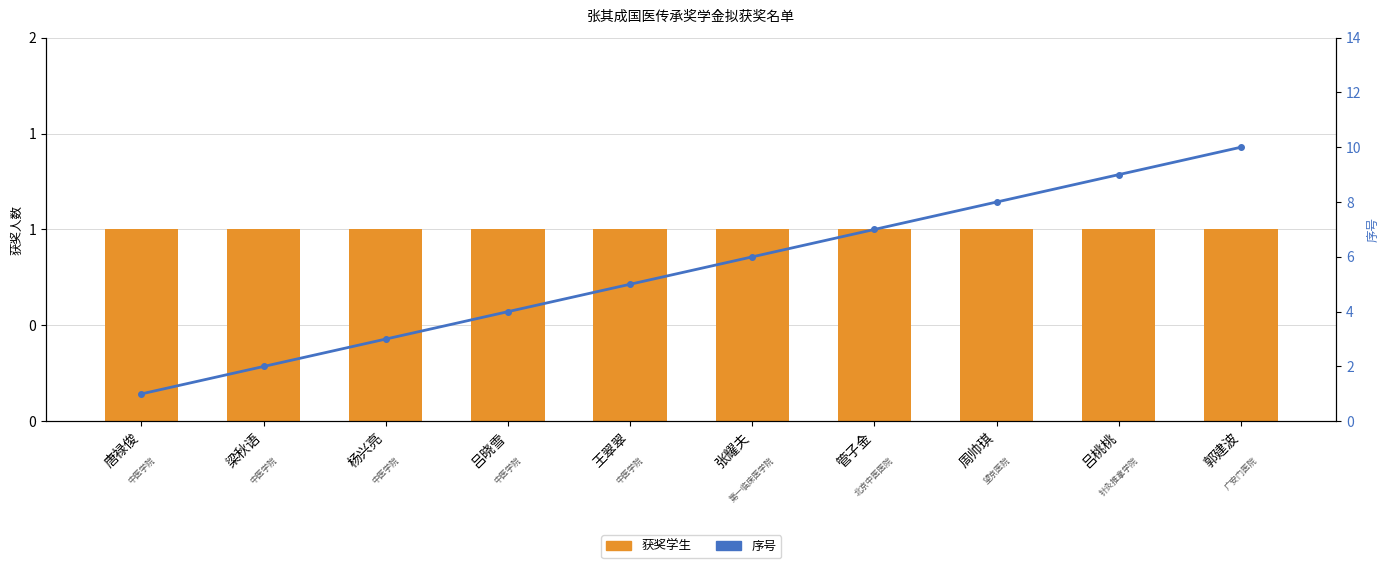

Are the bars horizontal?

No